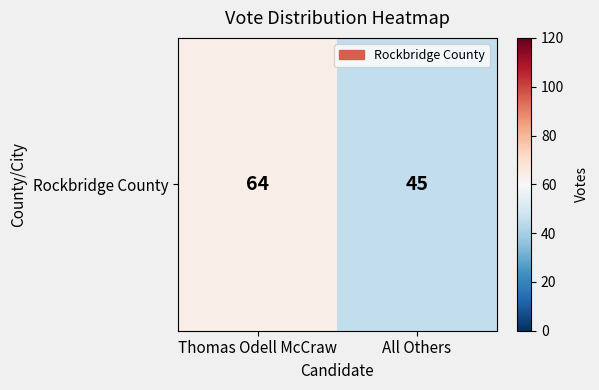

Is it true that the value at All Others is 78?

False